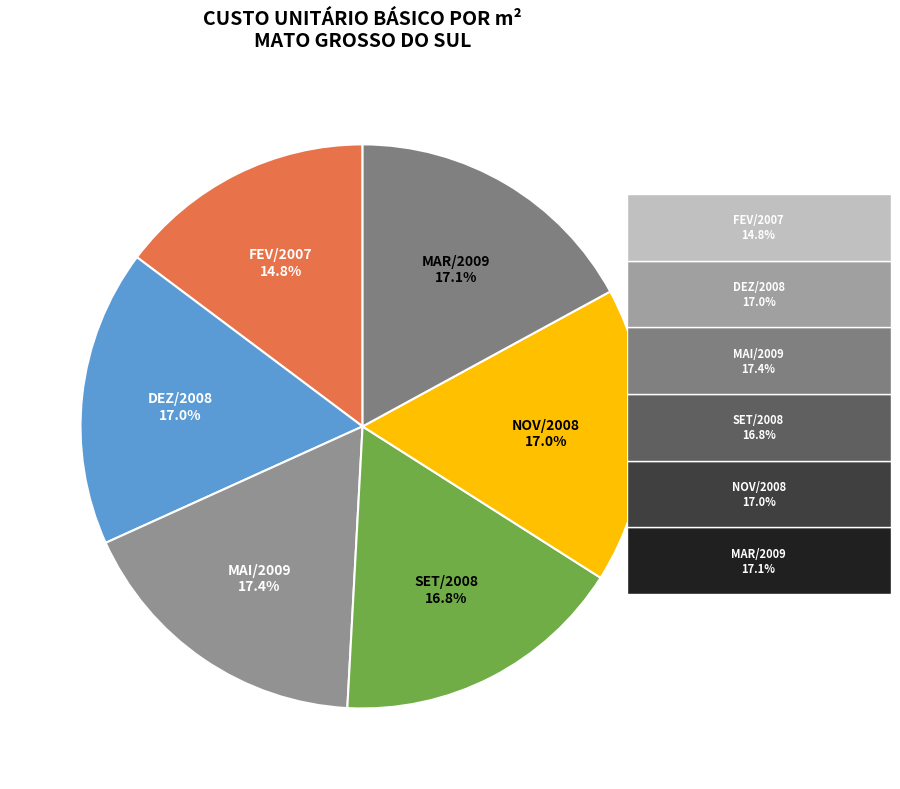

What percentage is NOT represented by MAR/2009?

82.9%